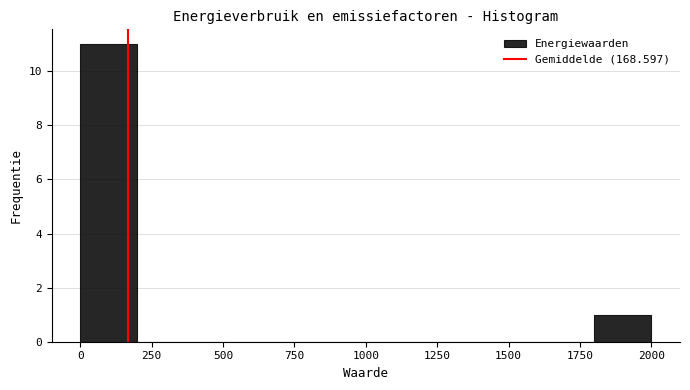

Read against the x-axis, roughly where is the centre of the tallest bar?

100